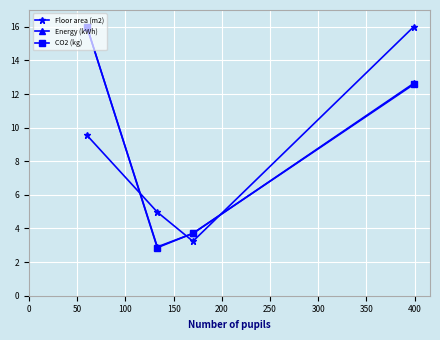

What is the greatest value displayed?

16.0